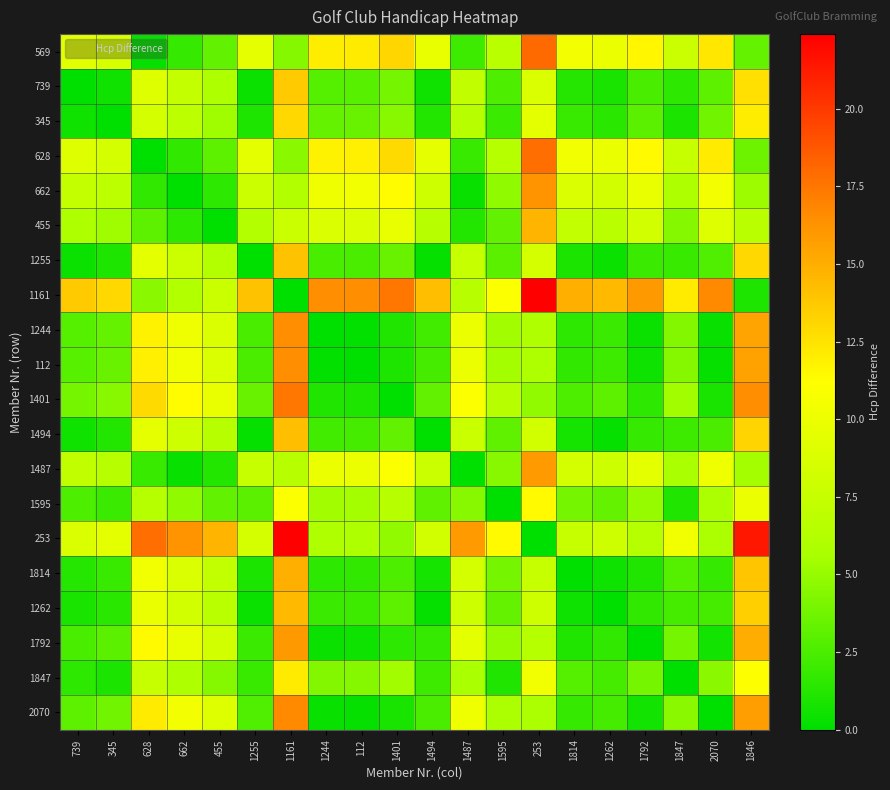

Which series has the largest total across all categories?

1161